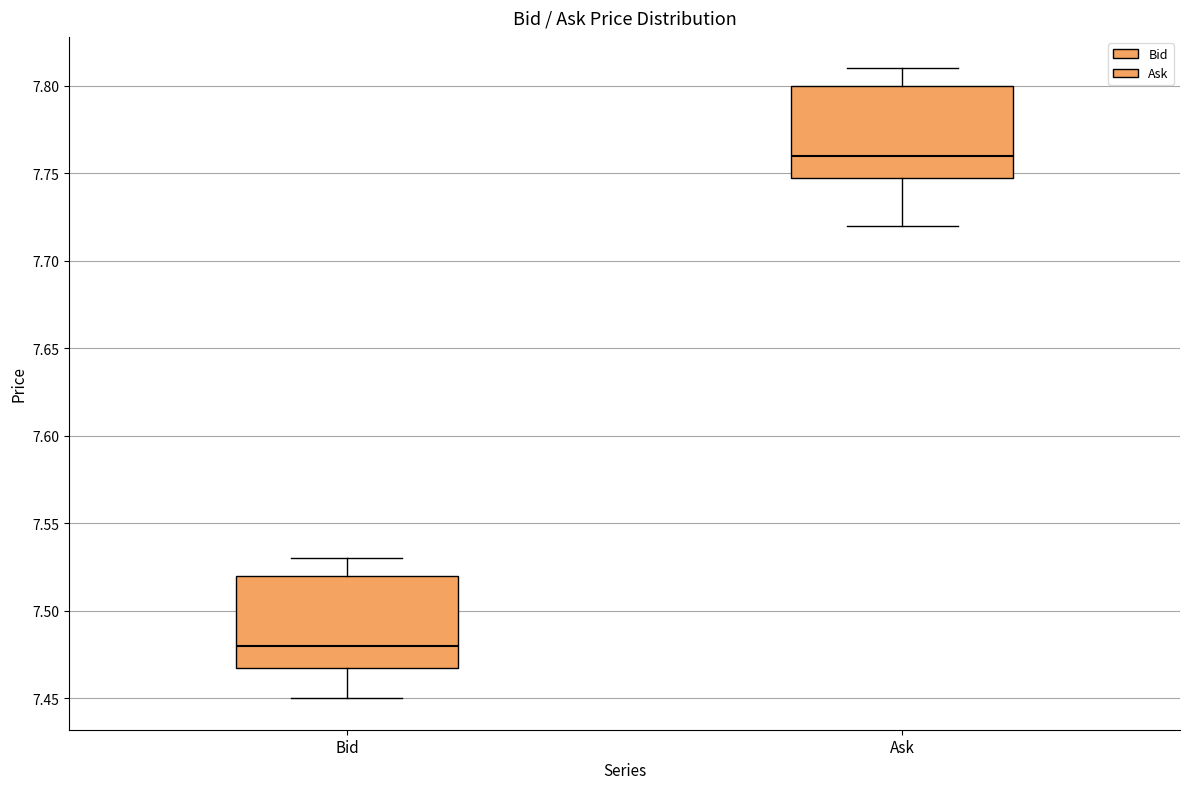

Which box has the highest median line?

Ask